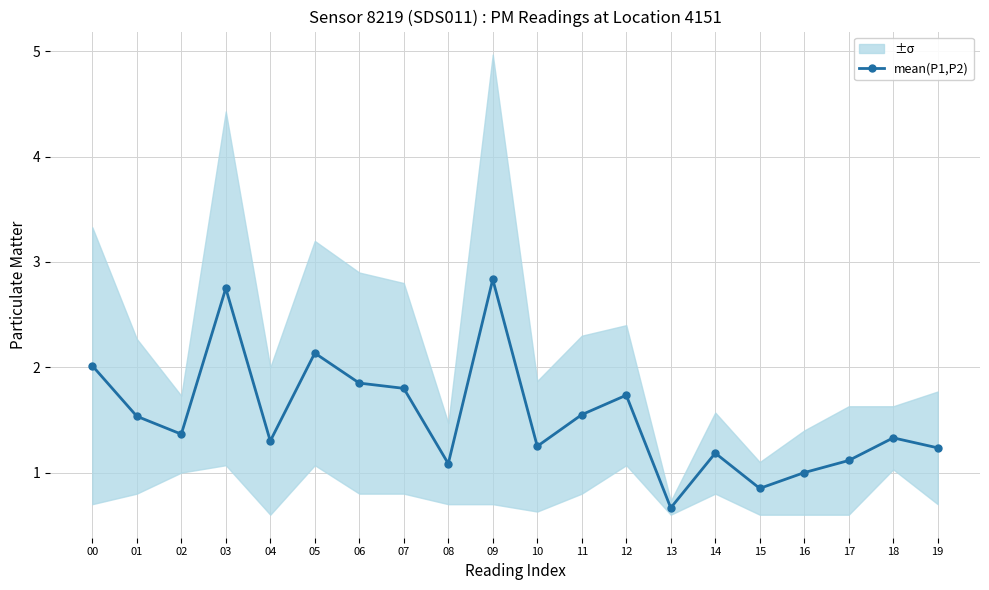

How many lines are shown in the chart?

1